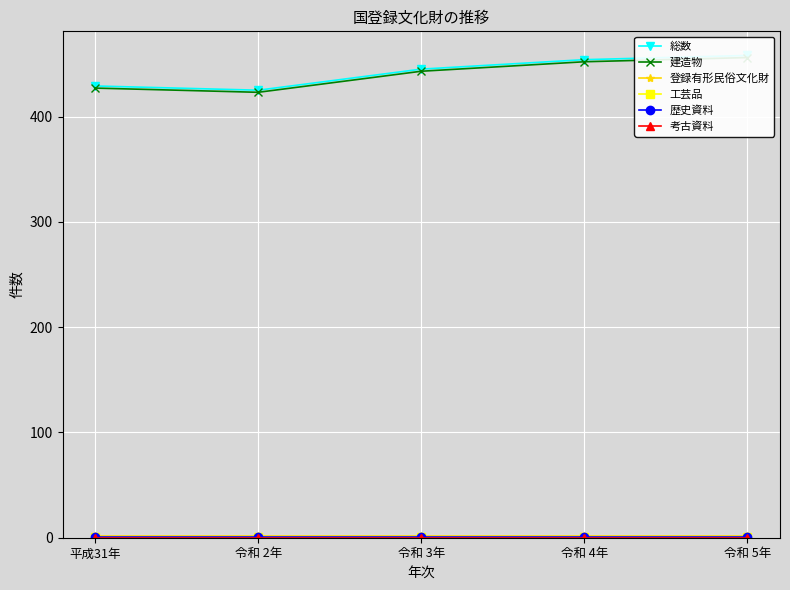

At which category is the sum across all series the highest?

令和 5年